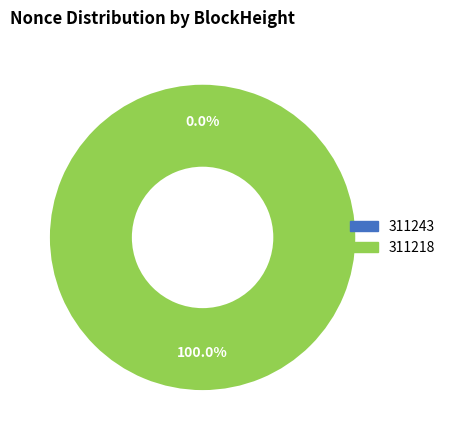

Which has a higher value, 311243 or 311218?

311218